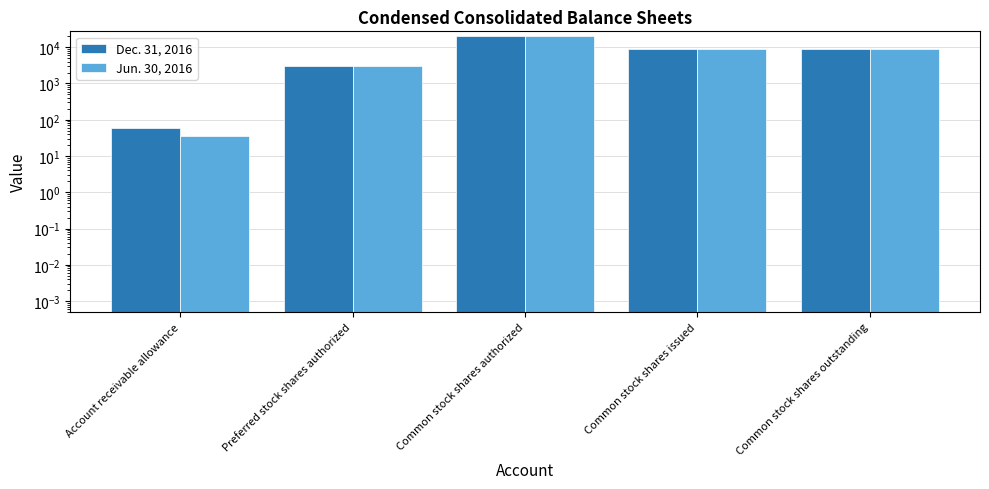

What is the sum of all Dec. 31, 2016 values?

40902